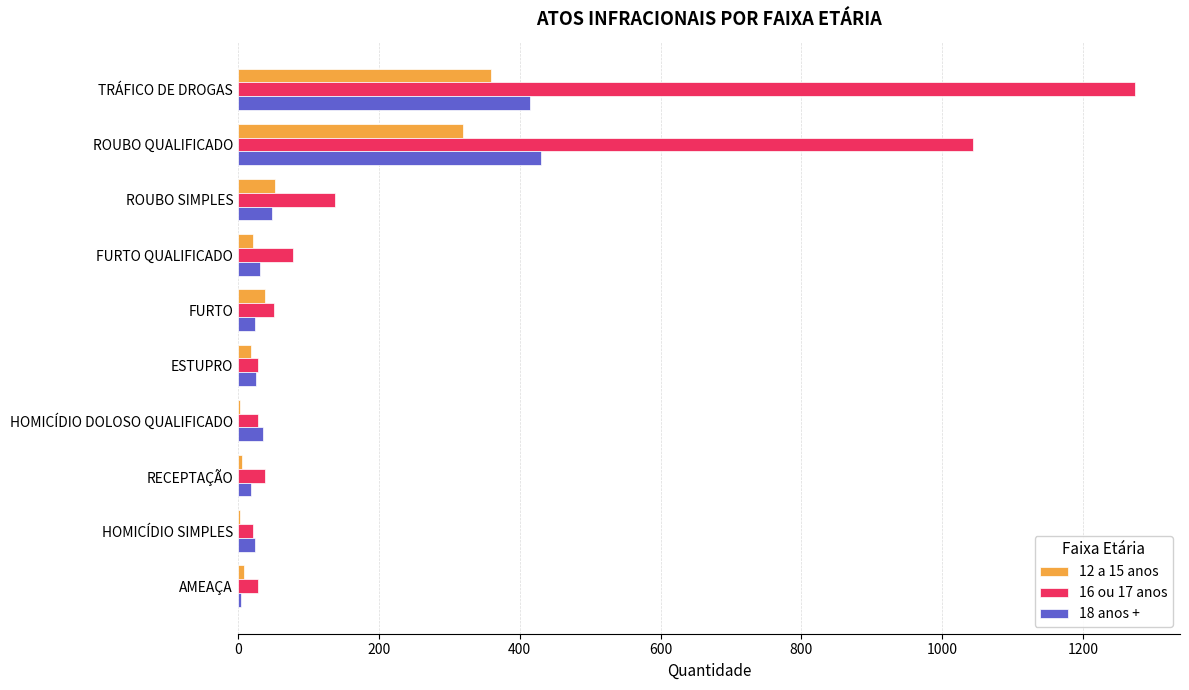

At which category is the sum across all series the highest?

TRÁFICO DE DROGAS